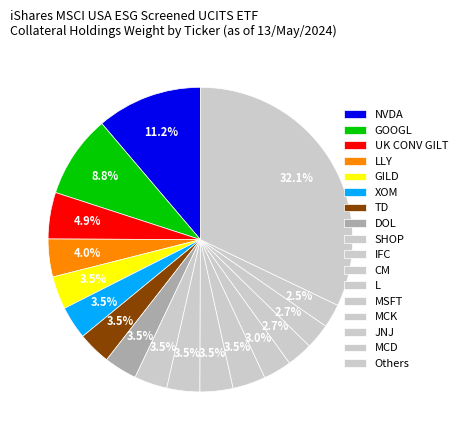

To the nearest percent, what percentage of the pie is L?

4%